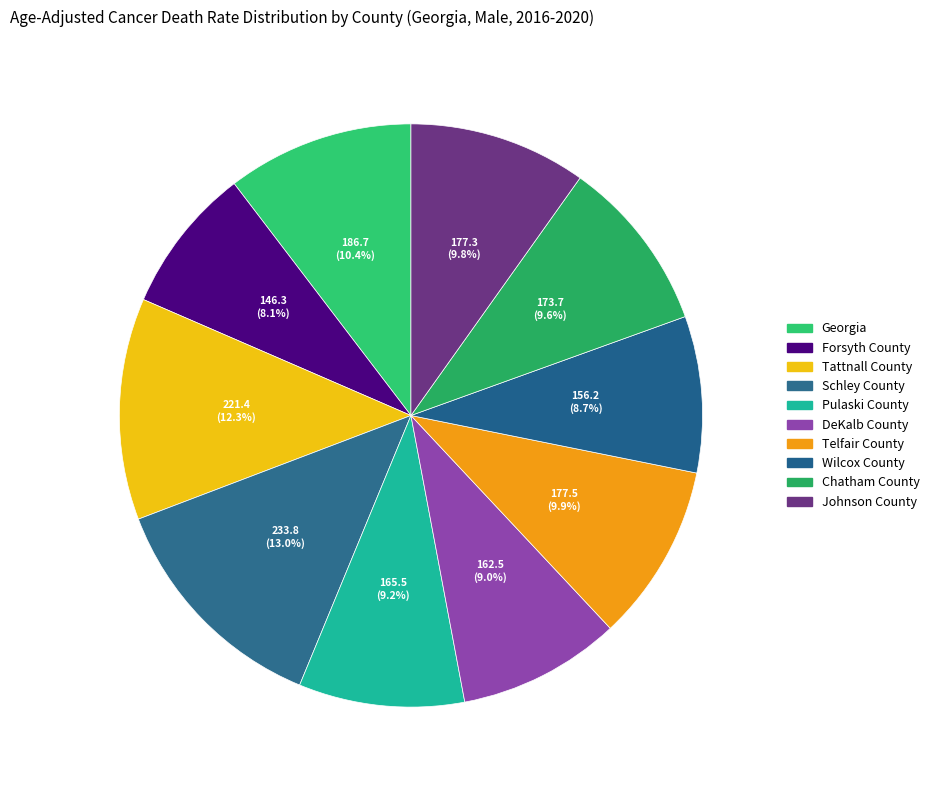

Does Forsyth County account for over 50% of the chart?

No